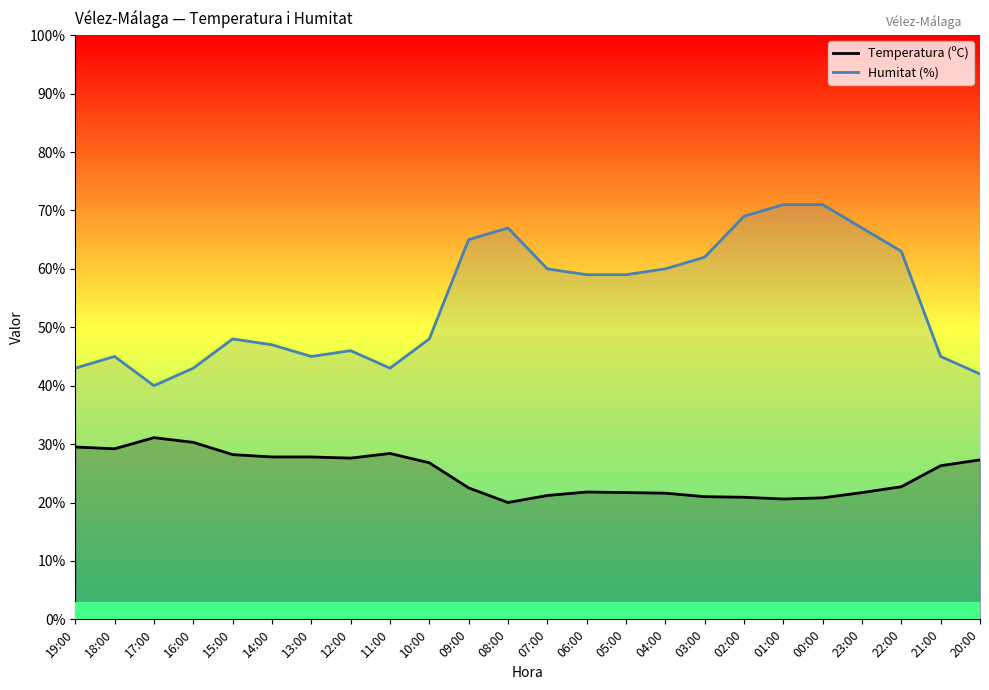

True or false: Humitat (%) has more than 2 interior local peaks.

True